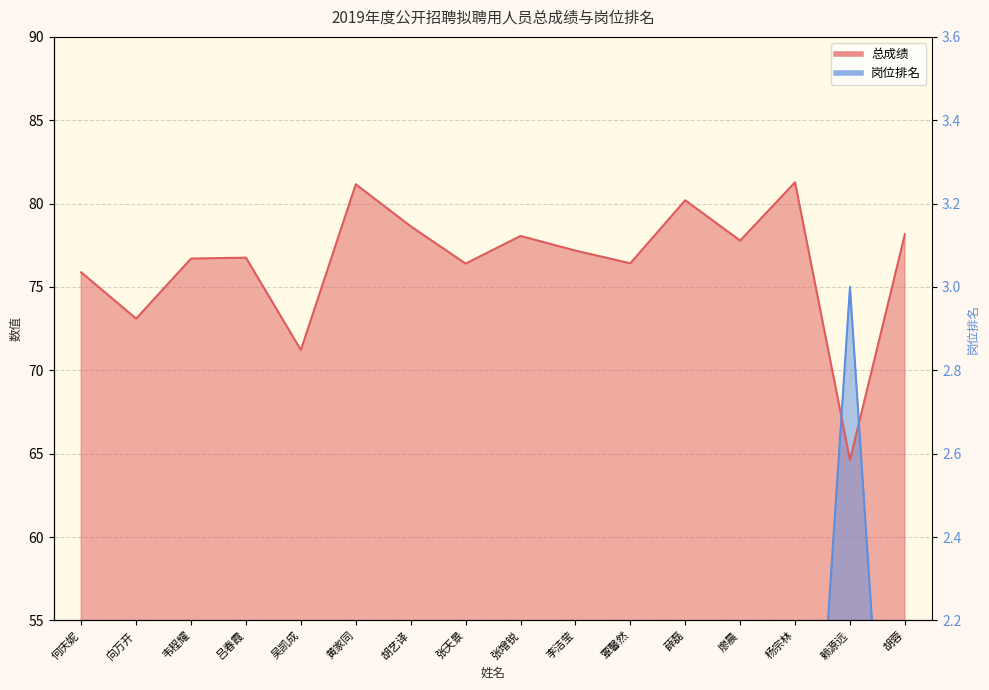

What is the average value of the 岗位排名 series?

29.7